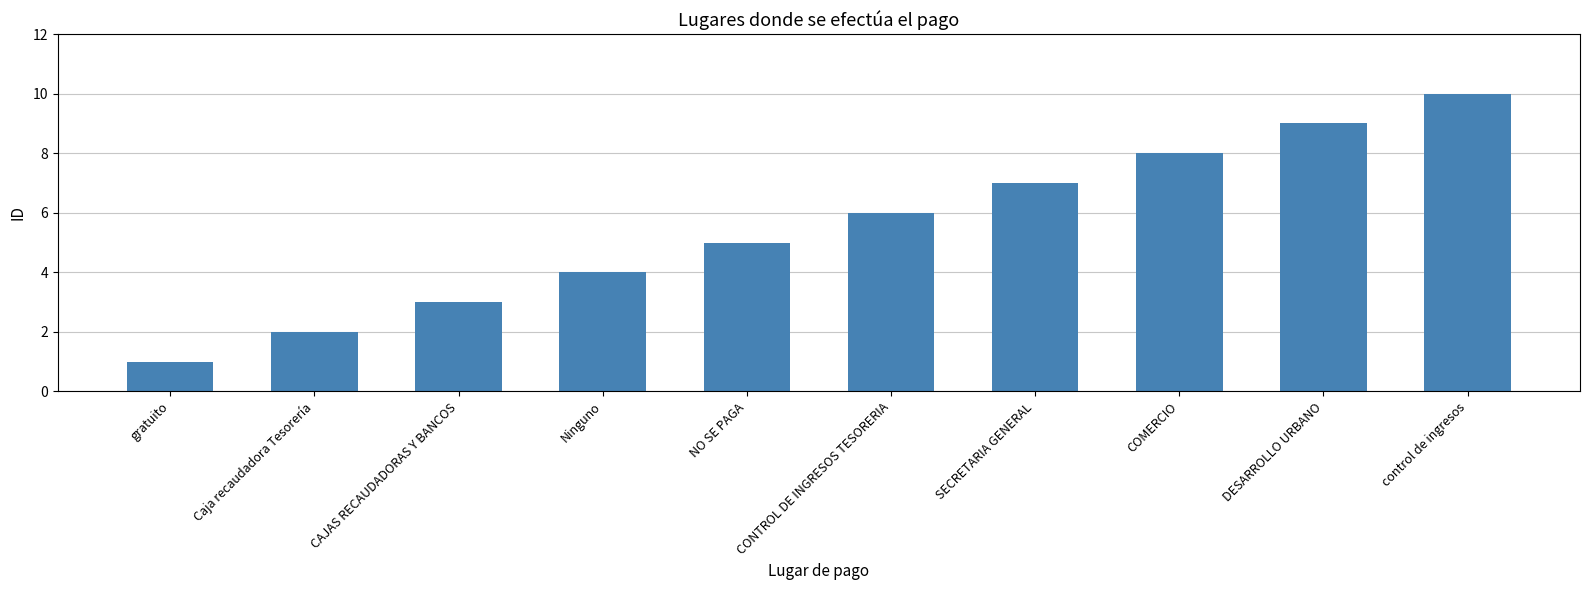

True or false: the data shows 2 at Ninguno.

False